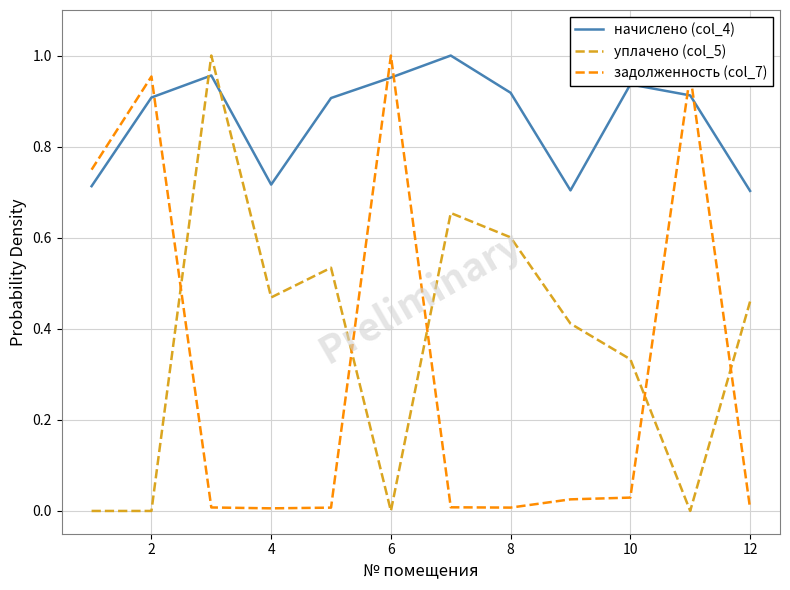

Which series has the largest total across all categories?

начислено (col_4)